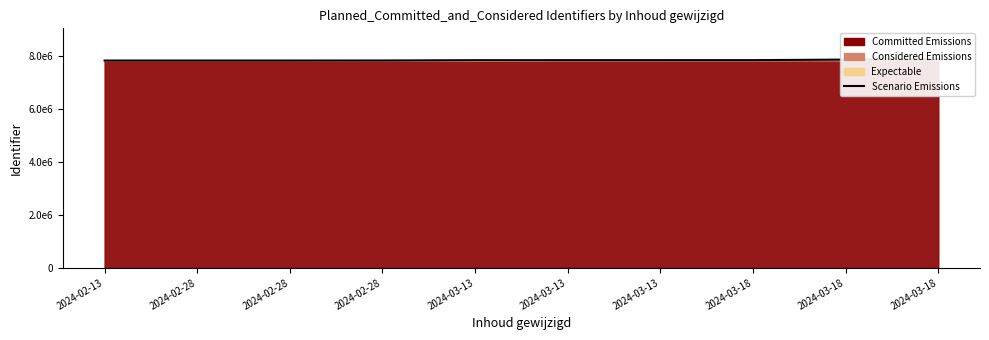

The chart shows a value of 7856520 at 2024-03-13. True or false?

True